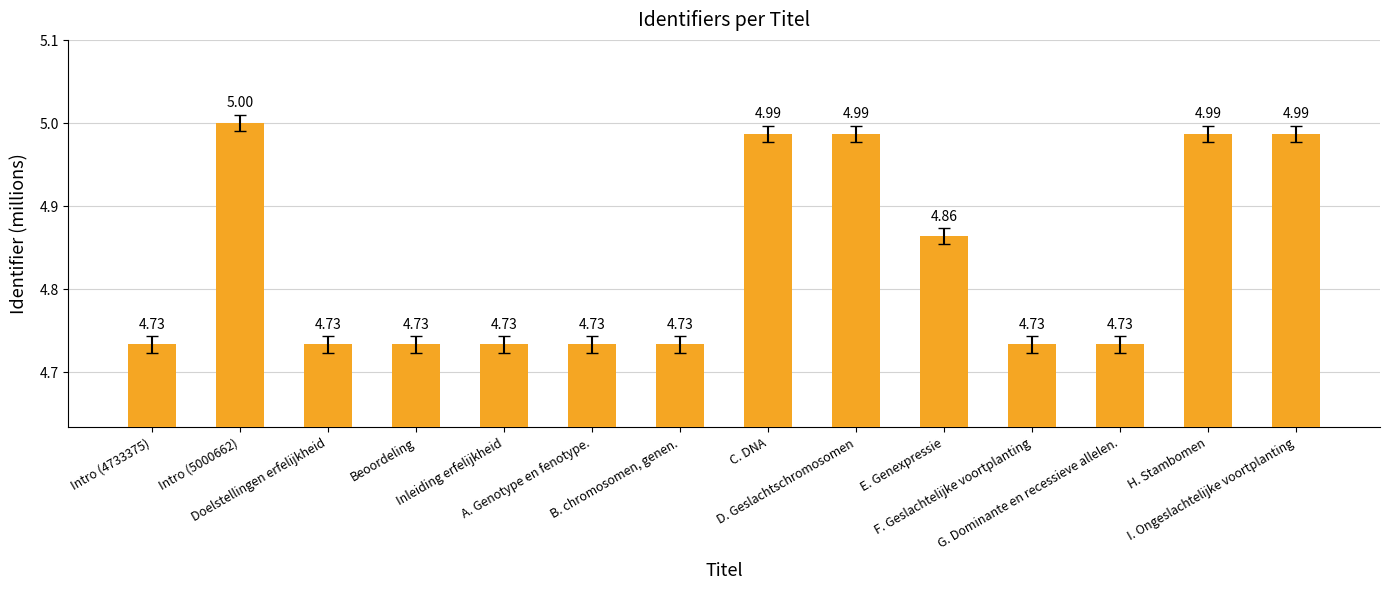

What is the difference between the maximum and minimum values?

0.3